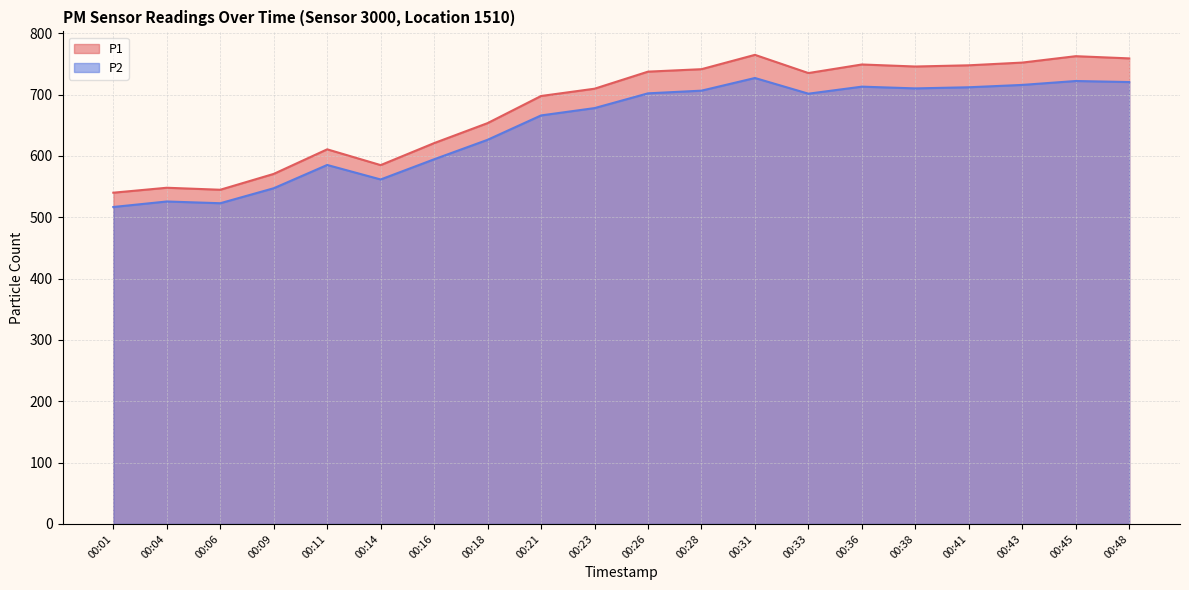

List the labels in order of P2 value, largest first.

00:31, 00:45, 00:48, 00:43, 00:36, 00:41, 00:38, 00:28, 00:26, 00:33, 00:23, 00:21, 00:18, 00:16, 00:11, 00:14, 00:09, 00:04, 00:06, 00:01